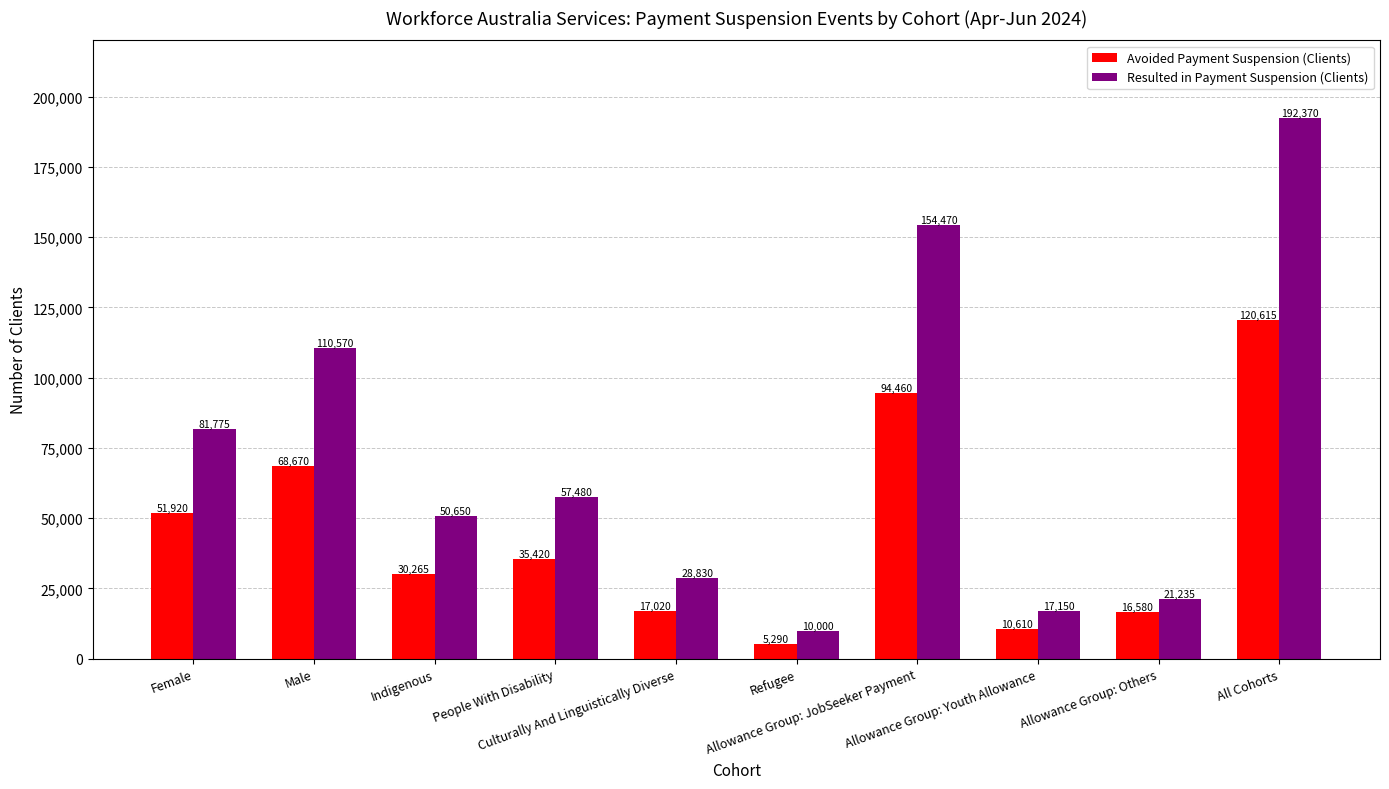

Where does the Avoided Payment Suspension (Clients) series first go above 35420?

Female